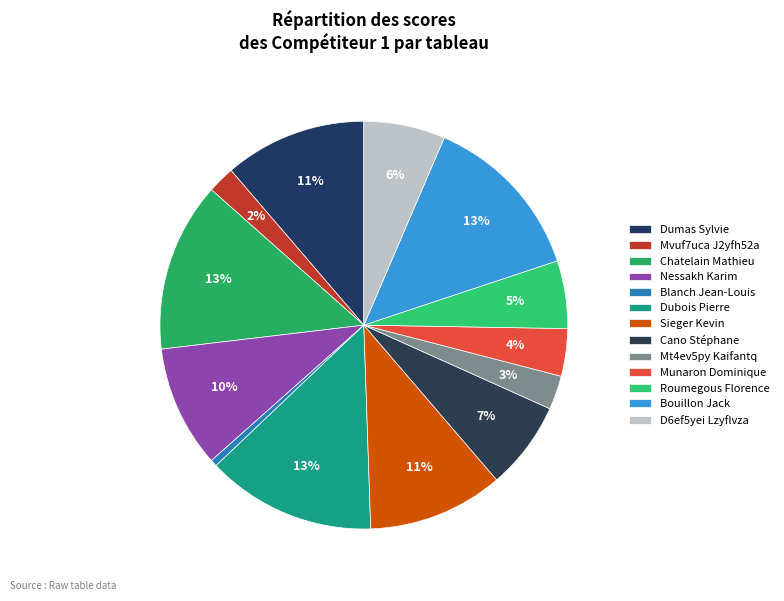

How many slices are in this pie chart?

13